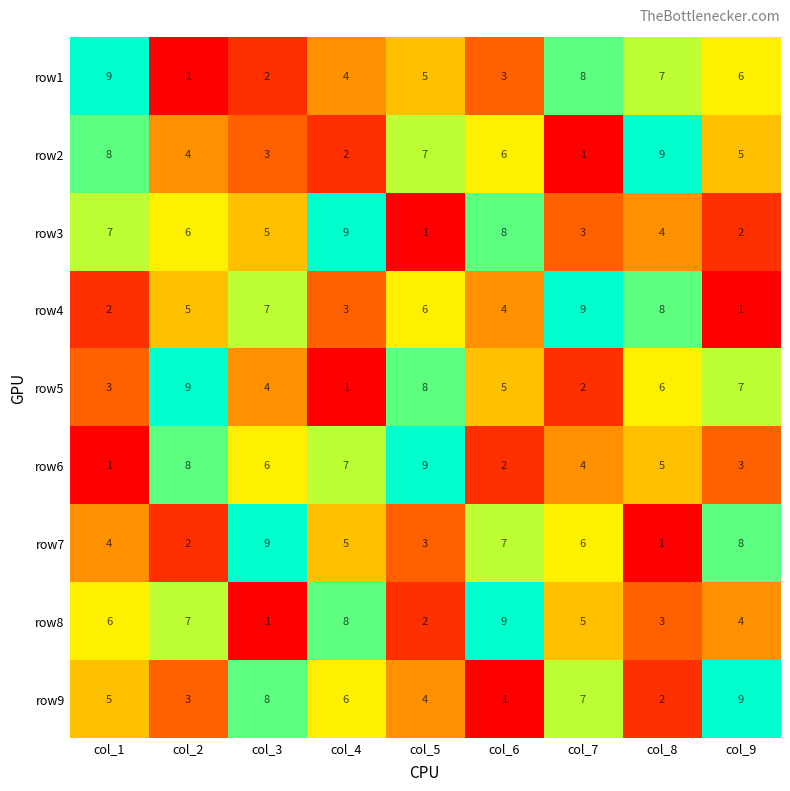

At how many categories does at least one series exceed 3?

9